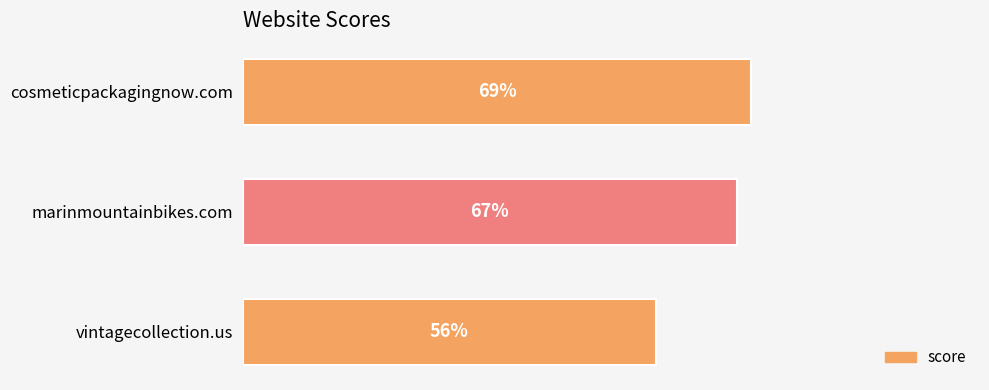

Where is the data nearest to the value 62?

marinmountainbikes.com